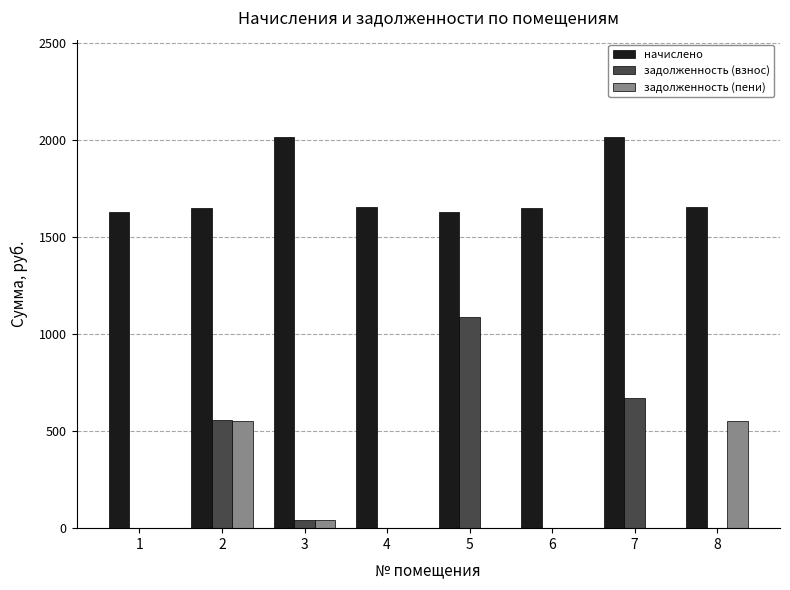

What is the sum of all начислено values?

13886.8